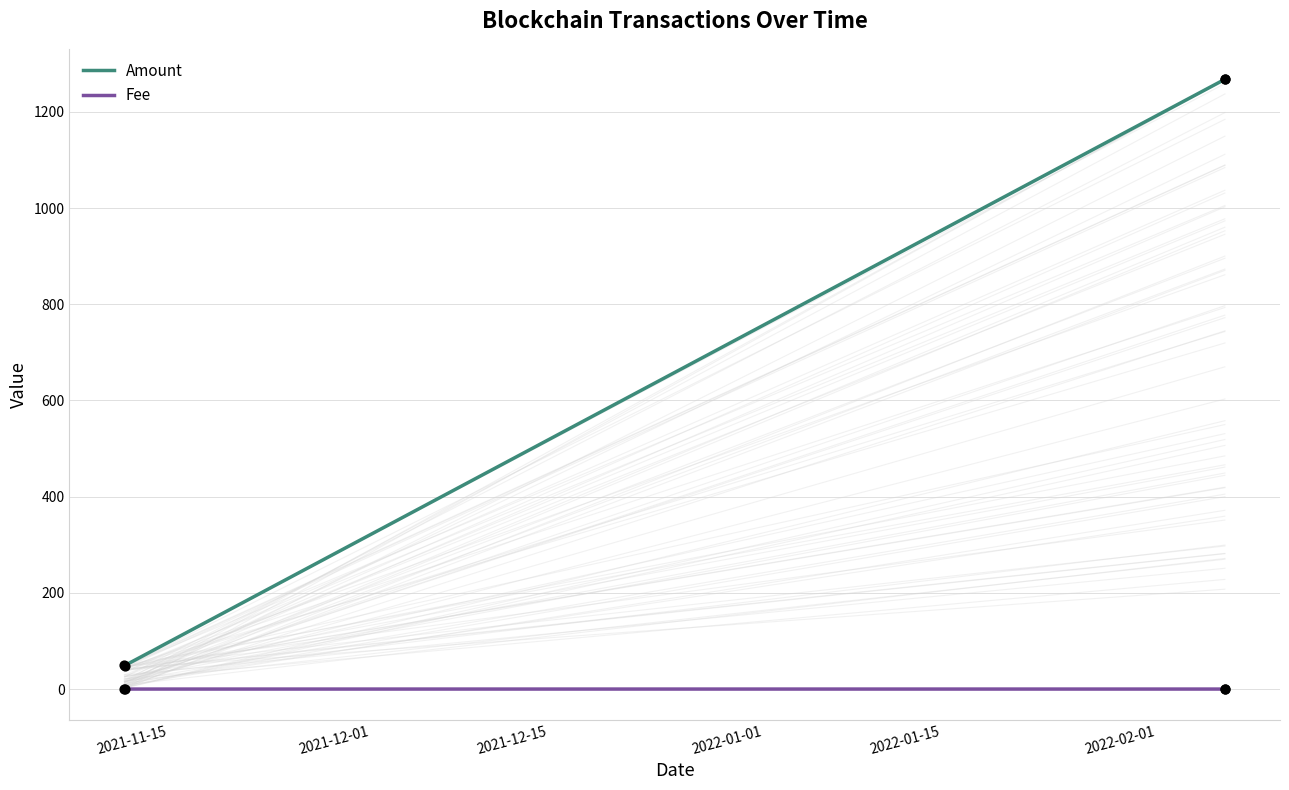

What is the highest value of the Amount series?

1267.5